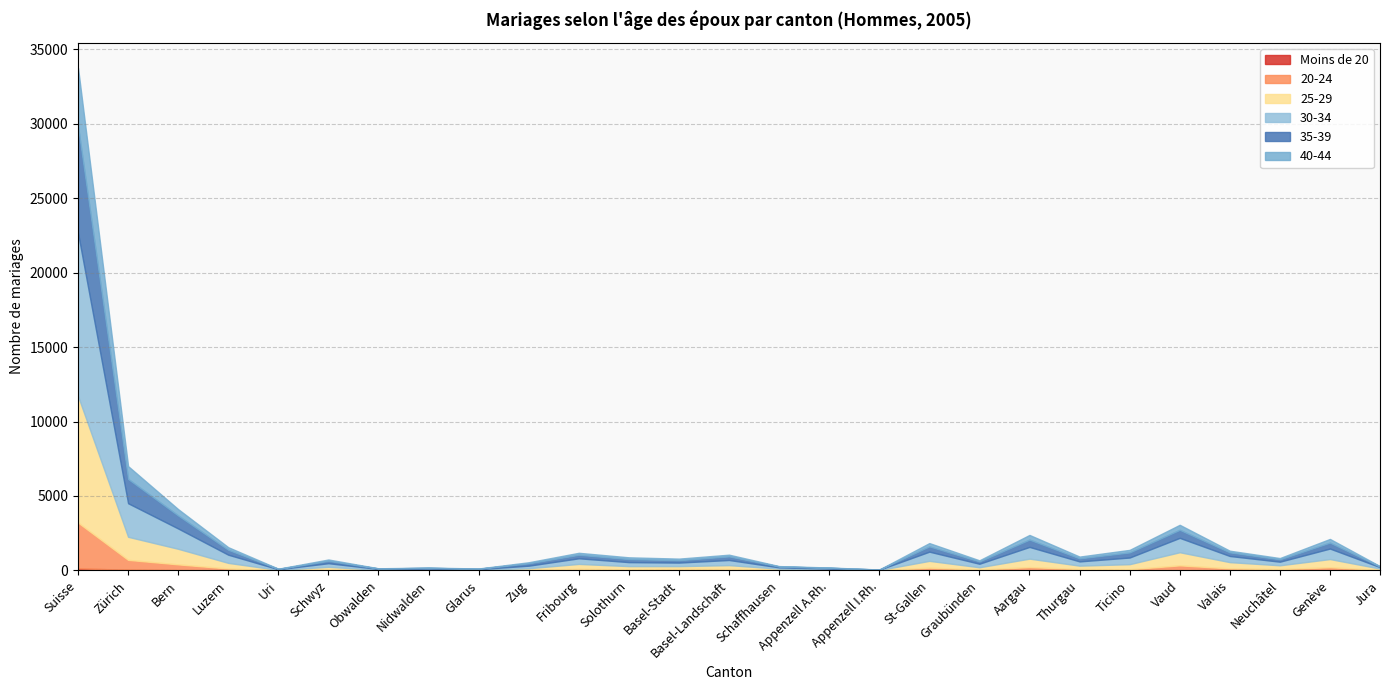

True or false: 25-29 and Moins de 20 cross at least once.

False